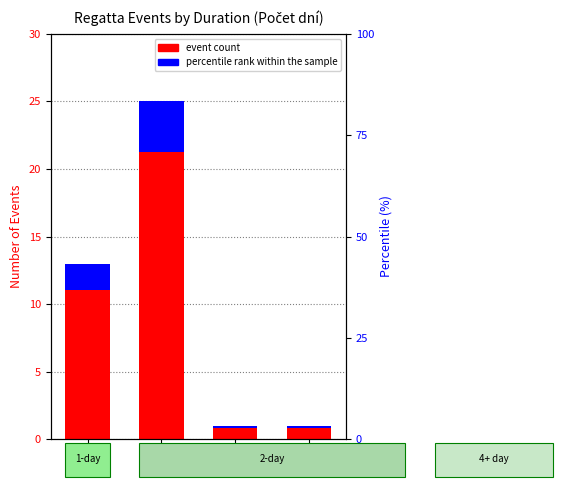

How many bars are there in total?

8